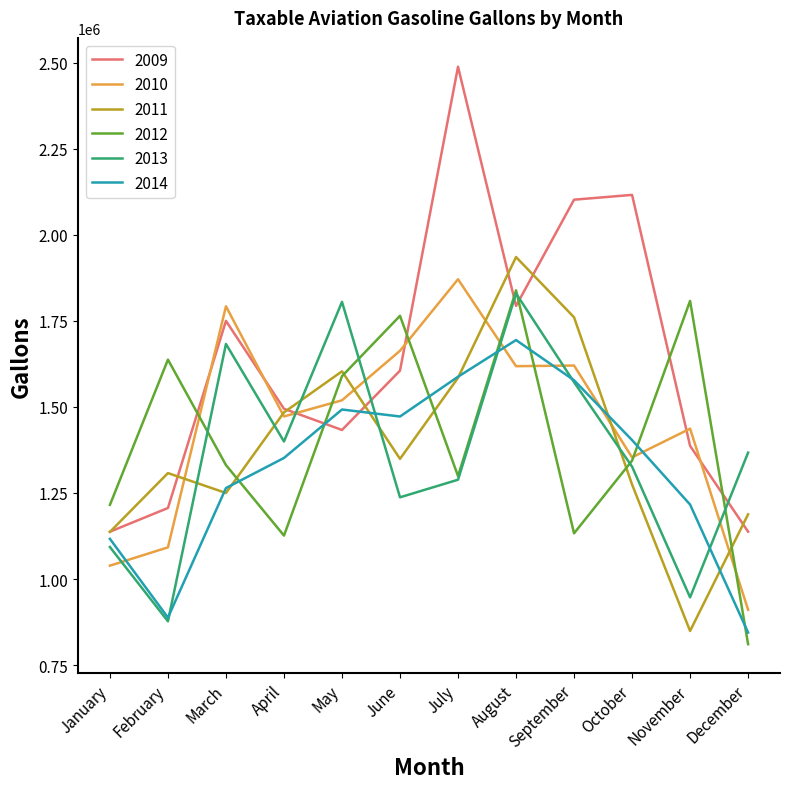

What is the maximum value shown in the chart?

2487666